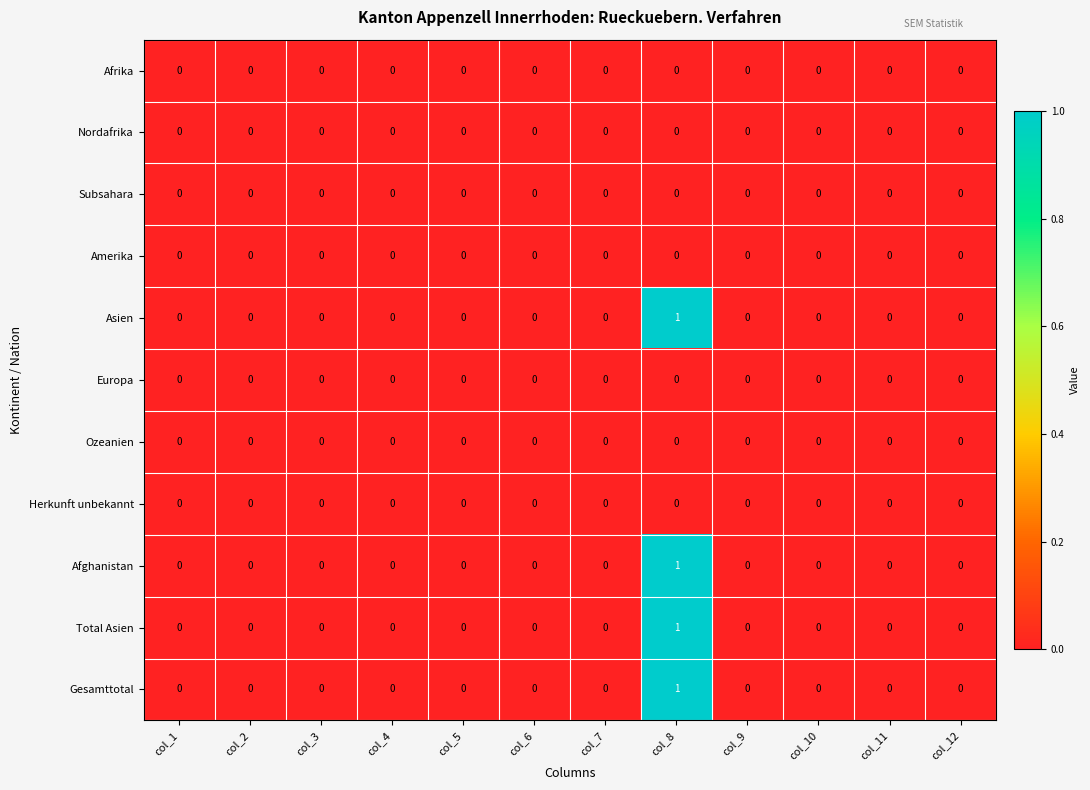

True or false: Amerika has a value of 0 at col_9.

True